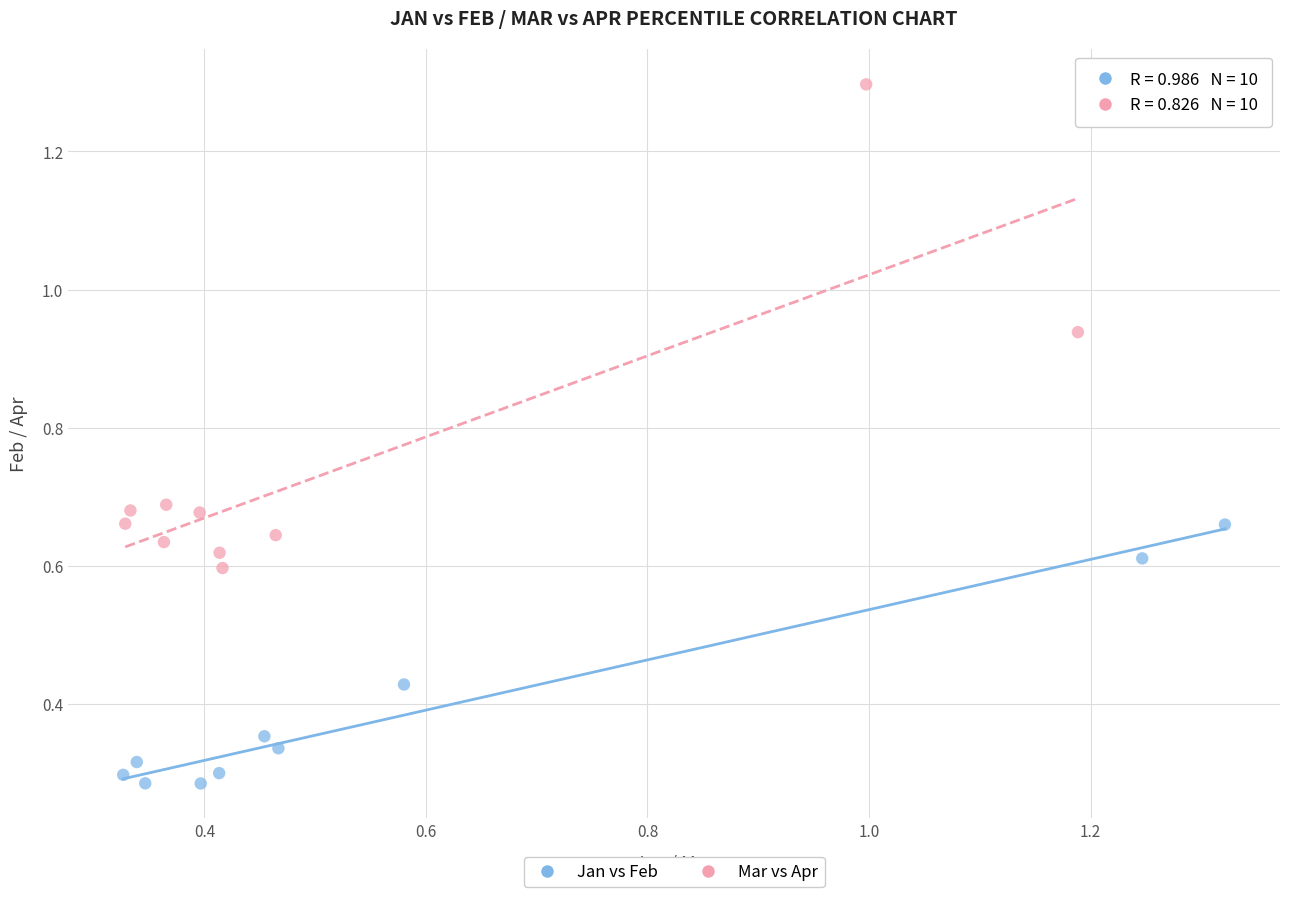

Which series reaches the minimum Y coordinate?

Jan vs Feb